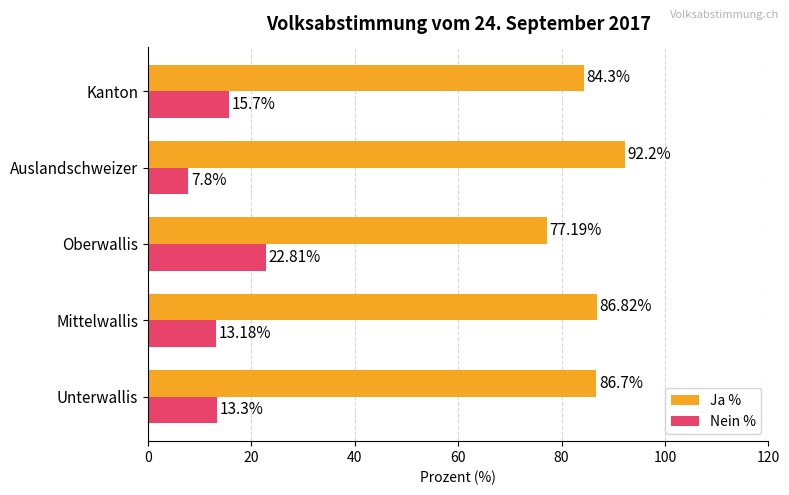

What is the spread (max minus min) of values at Unterwallis?

73.4